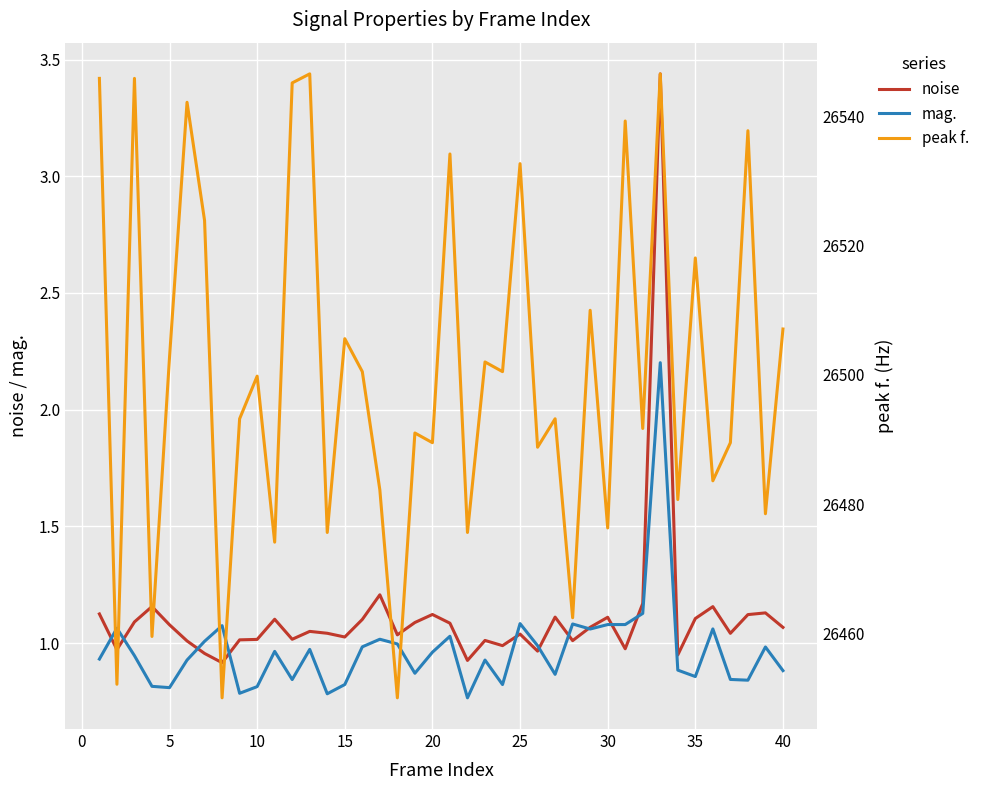

What is the difference between the maximum and minimum values in the noise series?

2.5